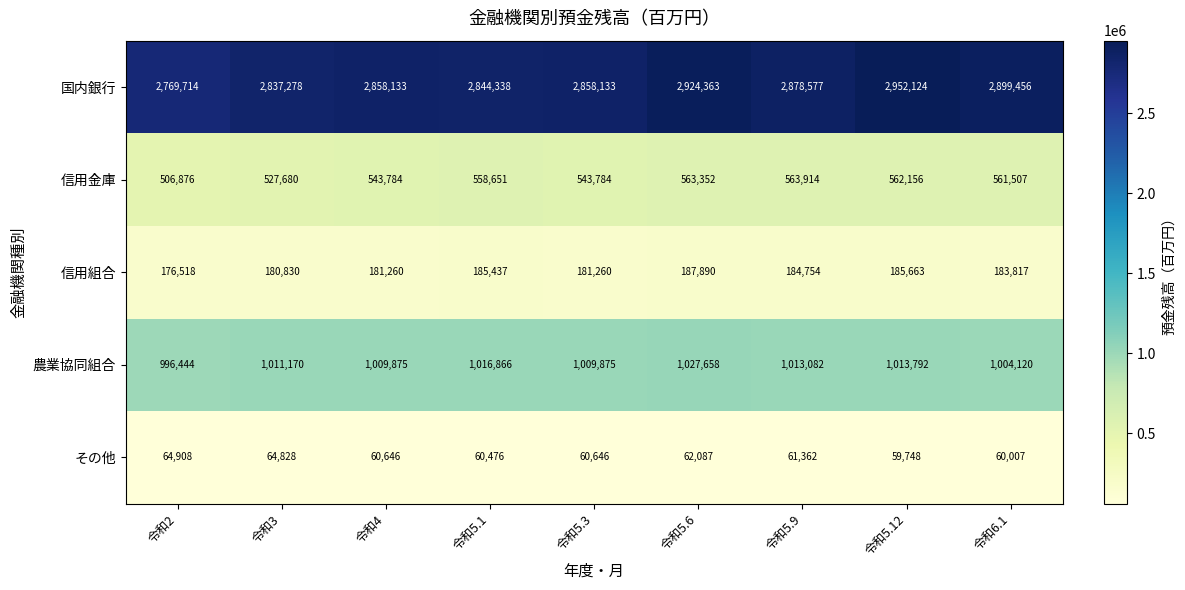

The 信用金庫 series shows 558651 at 令和5.1. True or false?

True